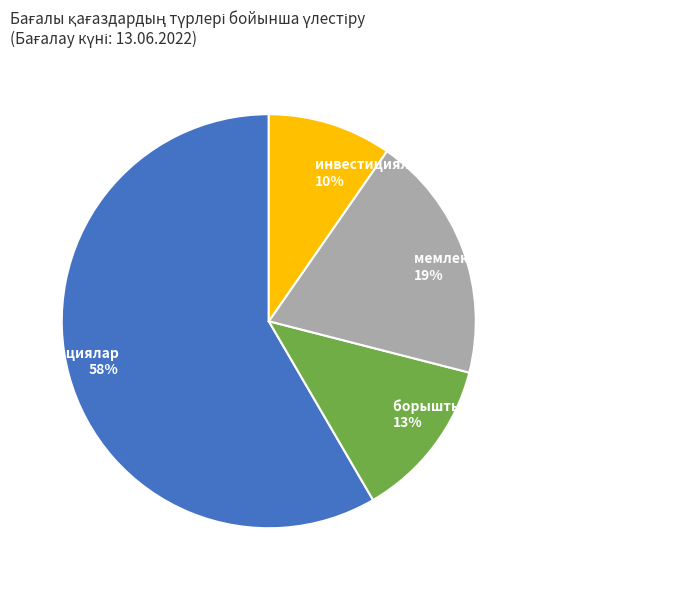

Does акциялар account for over 50% of the chart?

Yes